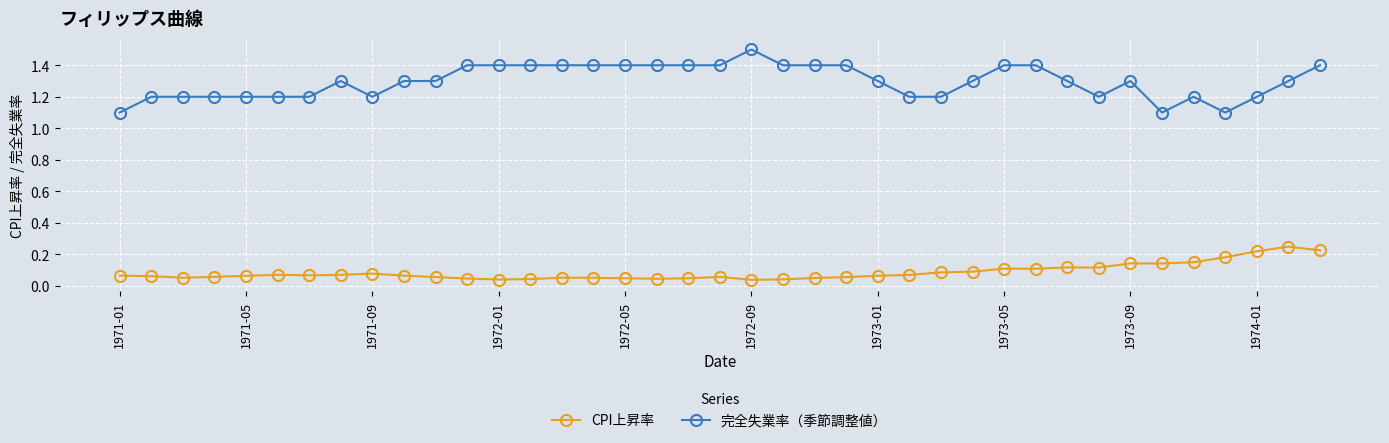

What is the maximum value shown in the chart?

1.5